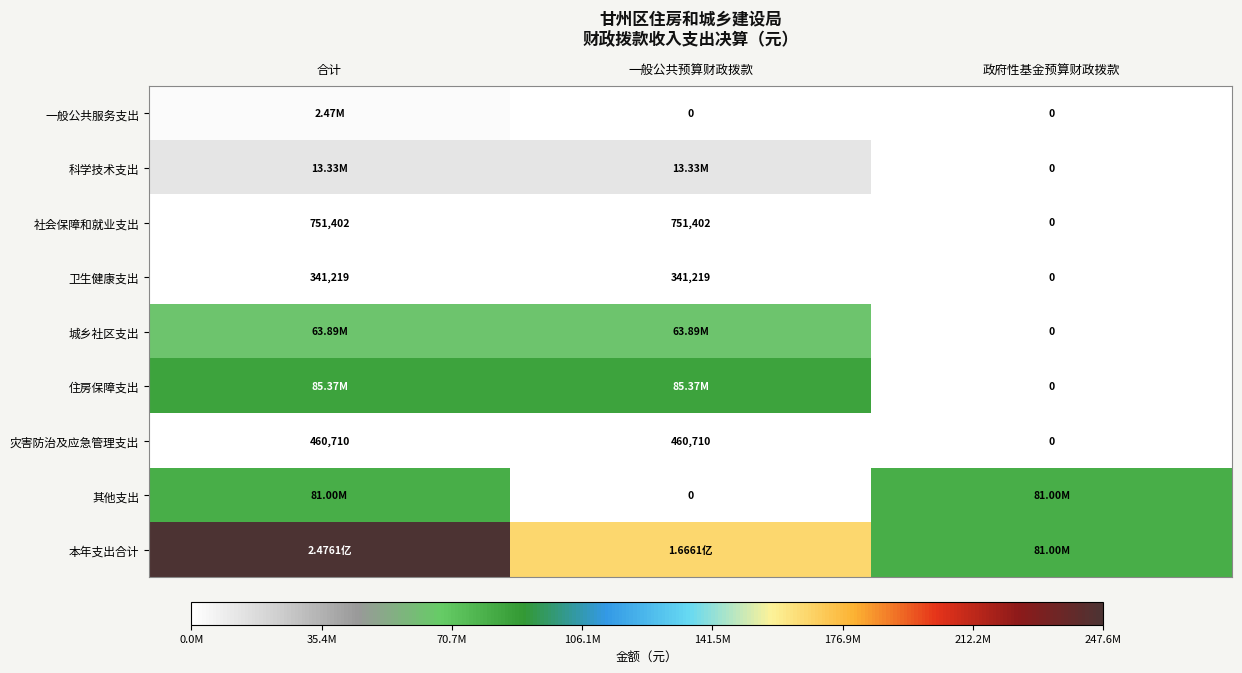

True or false: 一般公共服务支出 has a value of -1215944.4 at 一般公共预算财政拨款.

False